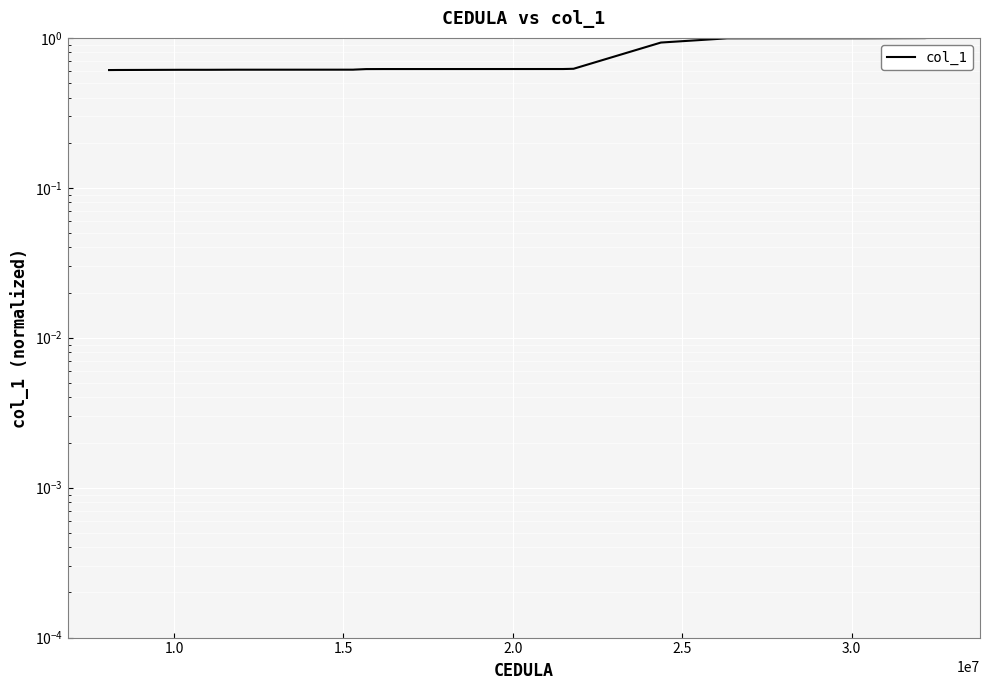

What position from the right is 3.0?

15